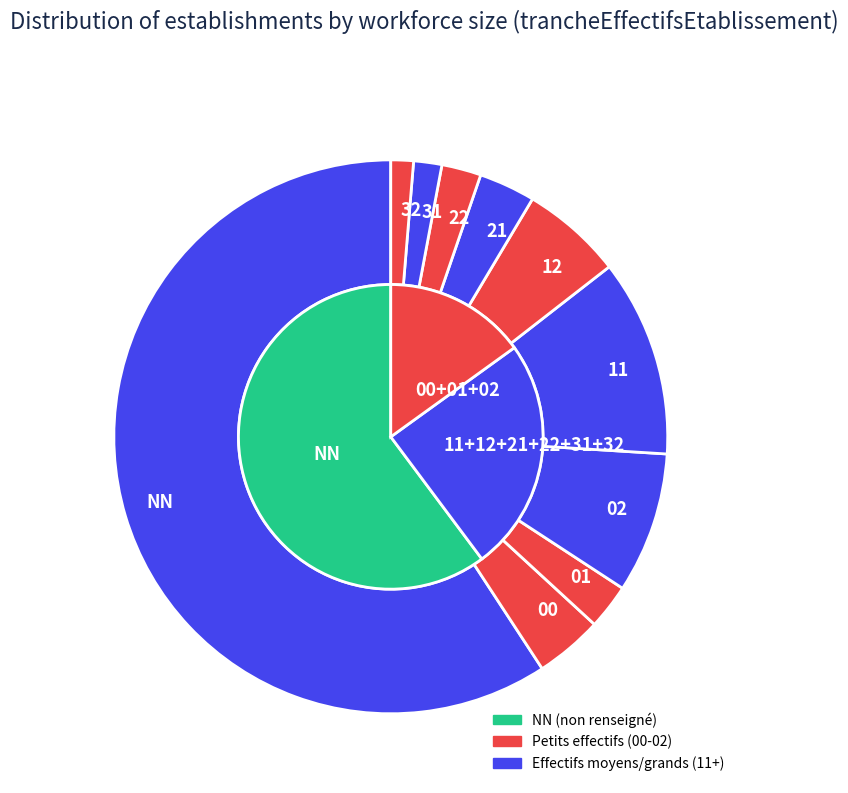

What is the largest slice in the pie chart?

NN